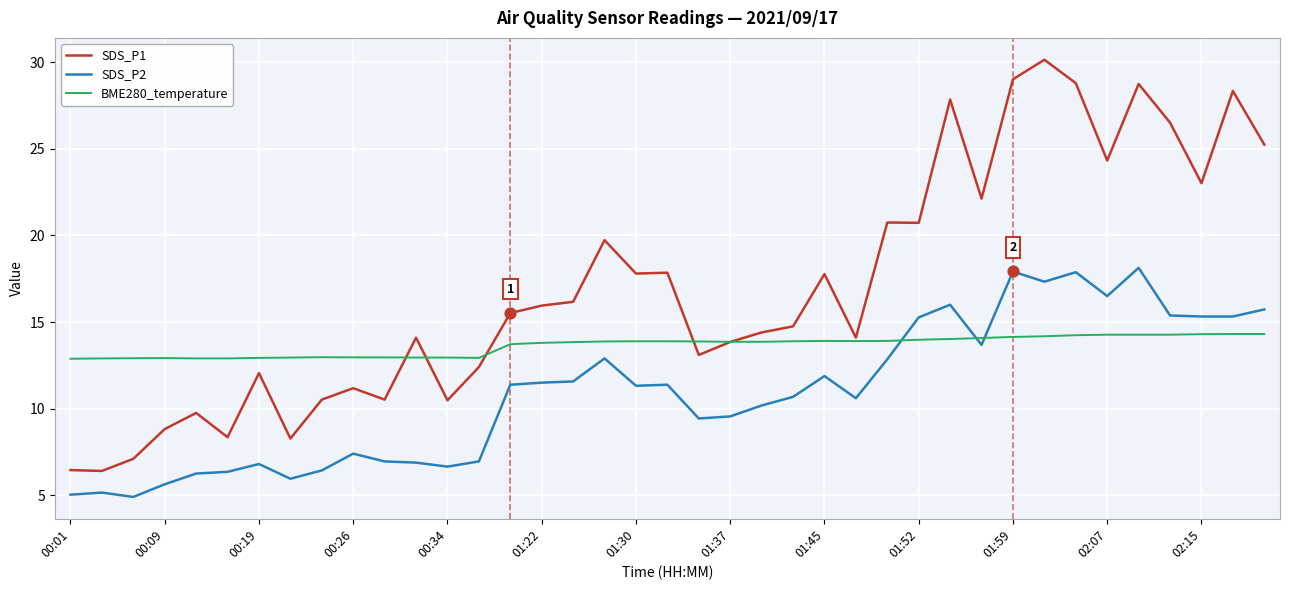

Which series has the largest total across all categories?

SDS_P1